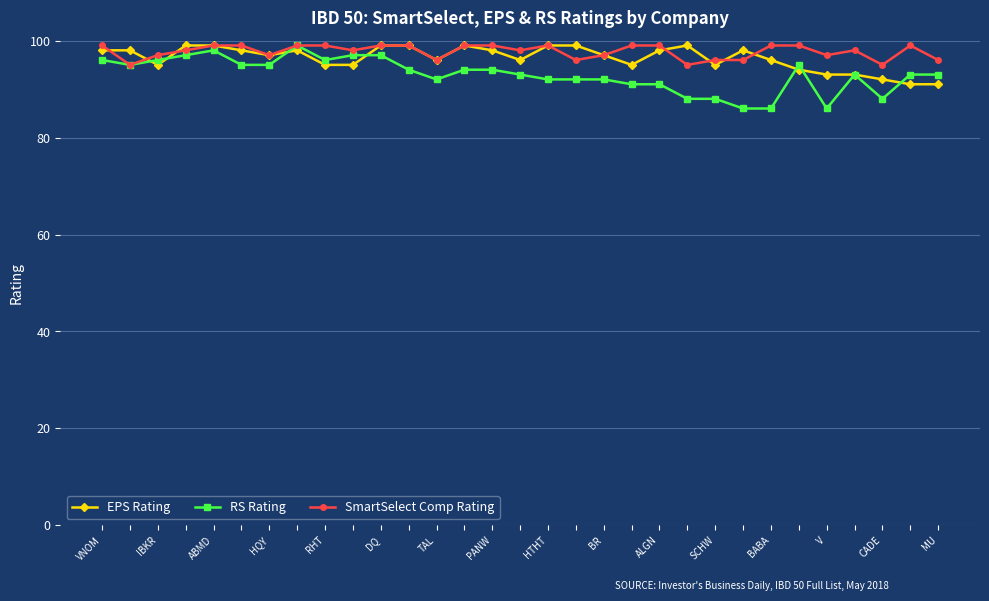

What is the maximum value for RS Rating?

99